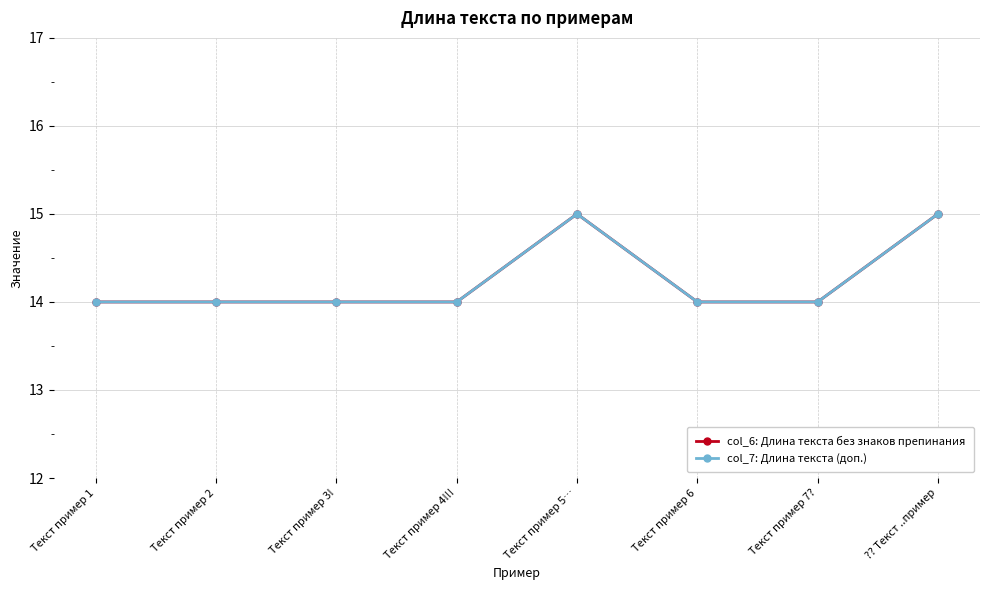

Does the chart have visible grid lines?

Yes